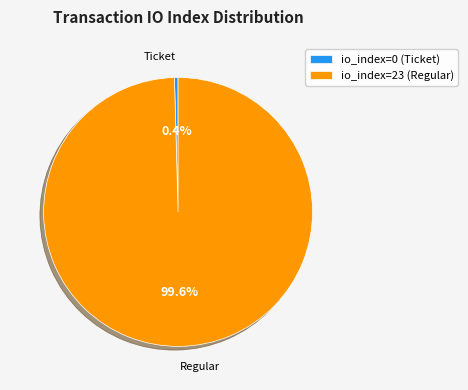

The io_index=23 (Regular) slice represents 91% of the pie. True or false?

False